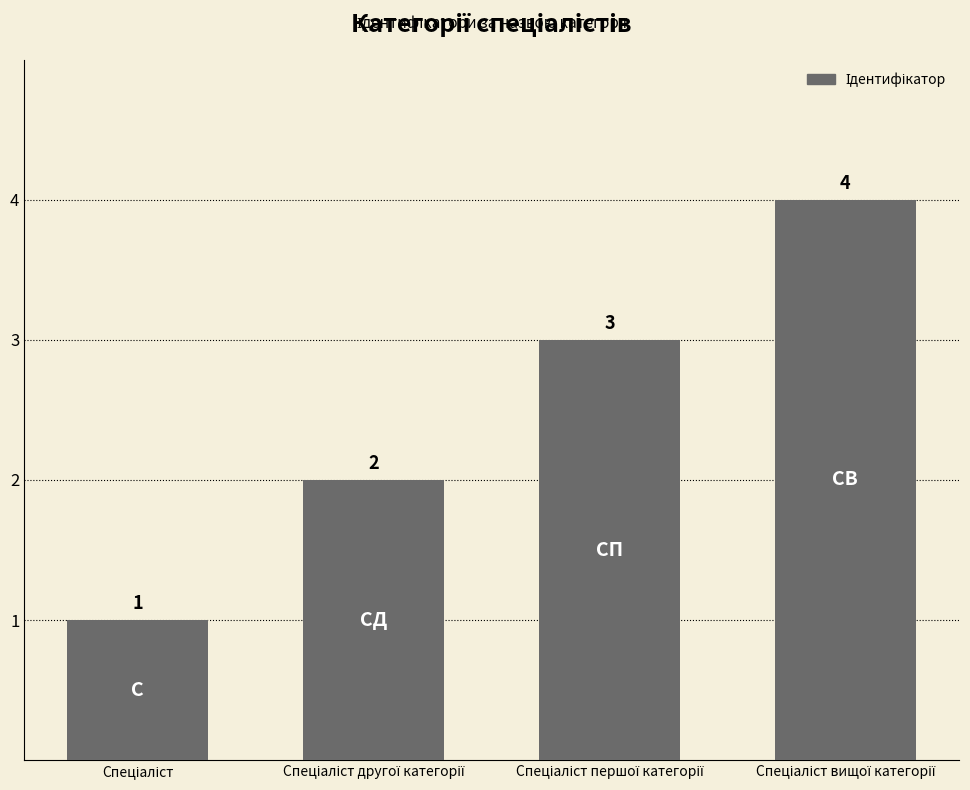

What is the maximum value shown in the chart?

4